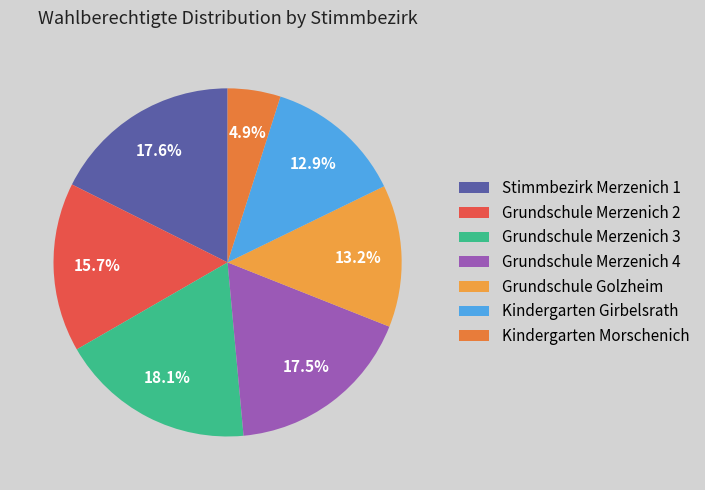

Which slice is the largest?

Grundschule Merzenich 3